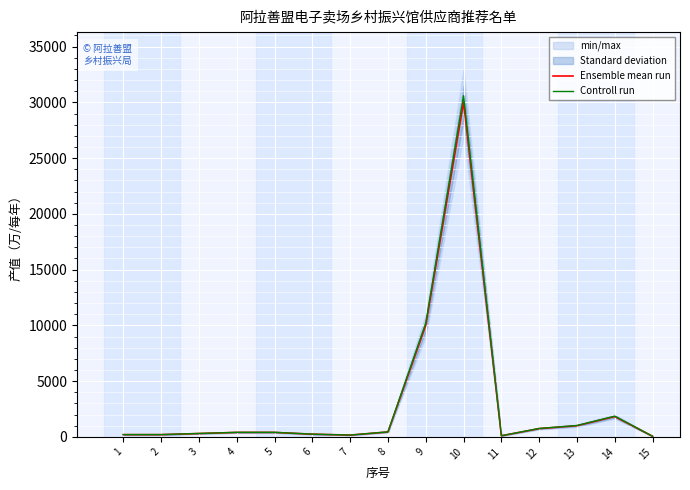

Which series has the largest range (max minus min)?

Controll run